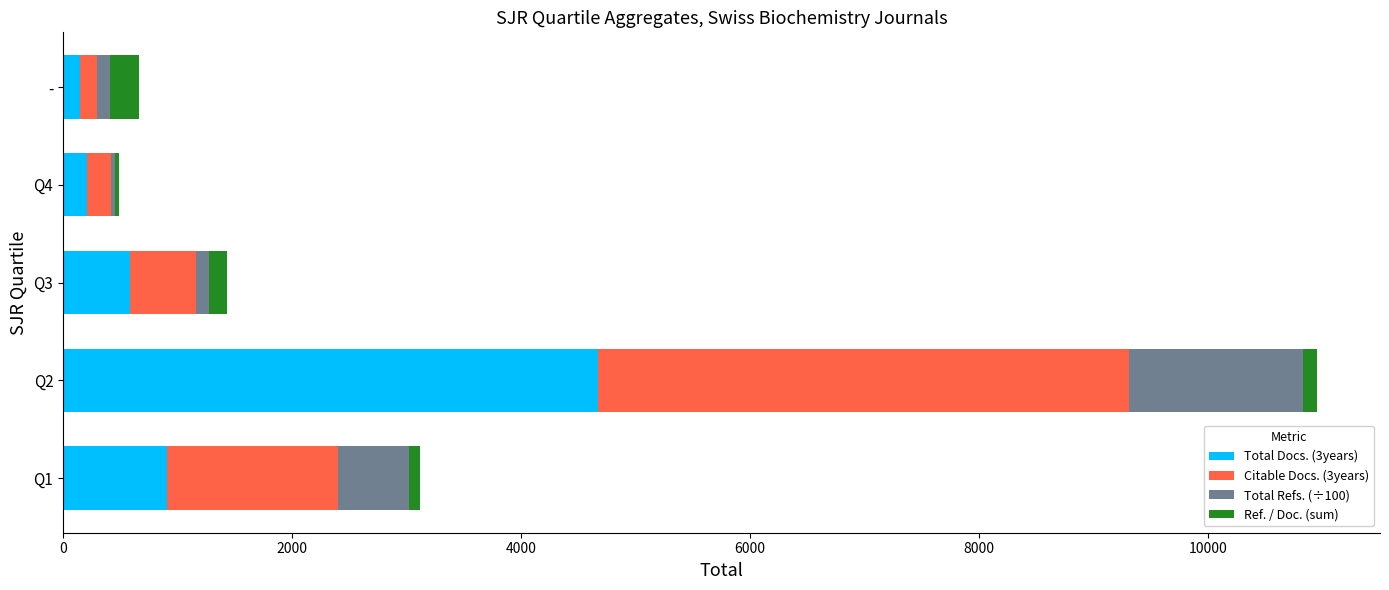

At which label does Total Docs. (3years) reach its peak?

Q2